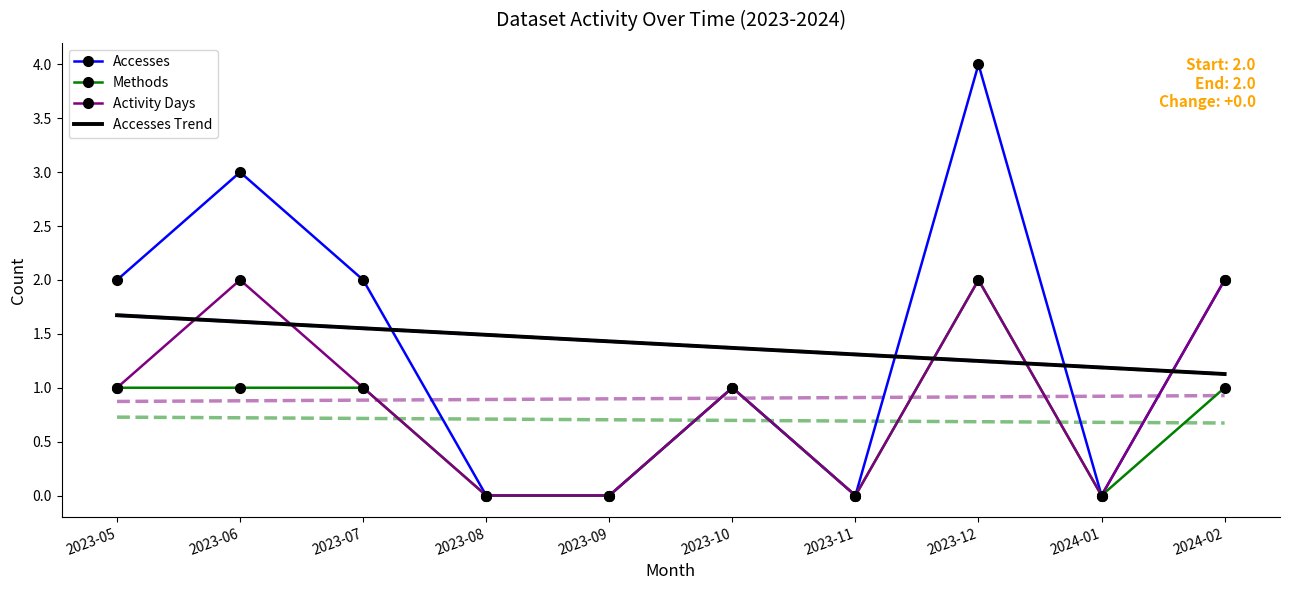

Does the chart have visible grid lines?

No